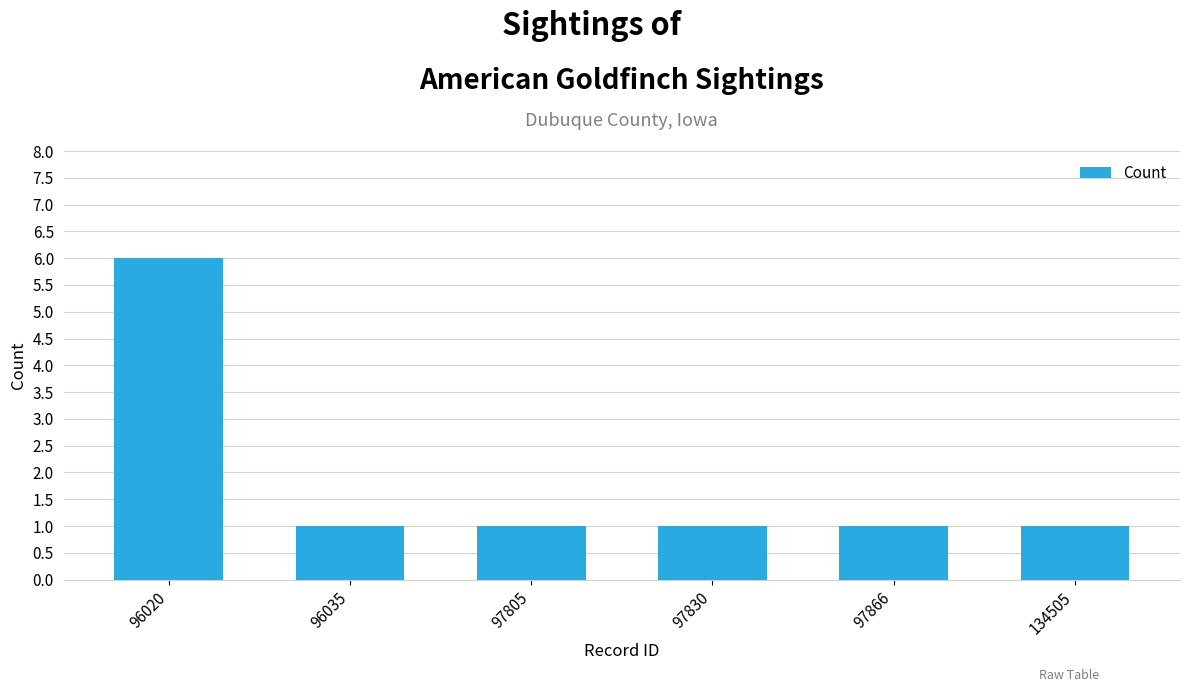

What is the sum of all values?

11